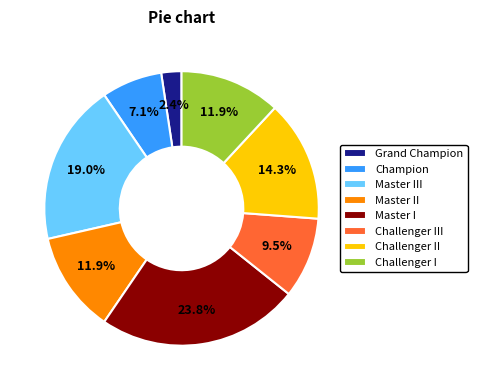

What is the largest slice in the pie chart?

Master I